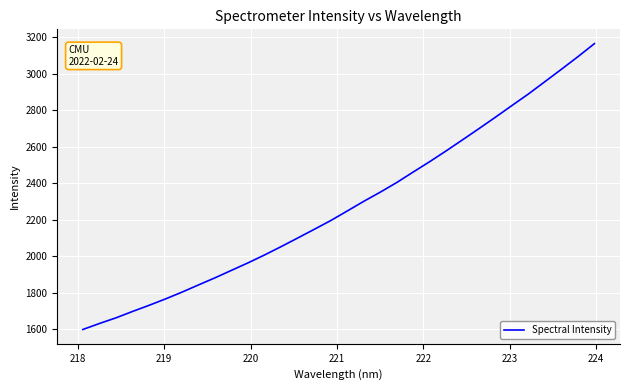

What is the smallest value displayed?

1597.5